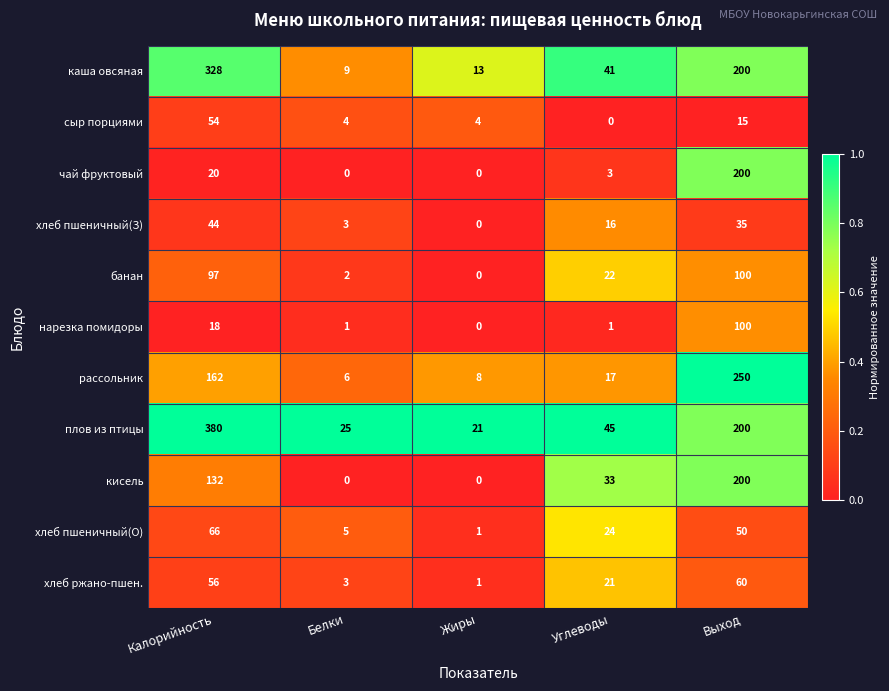

What value does the рассольник series have at Жиры, to the nearest 10?

10